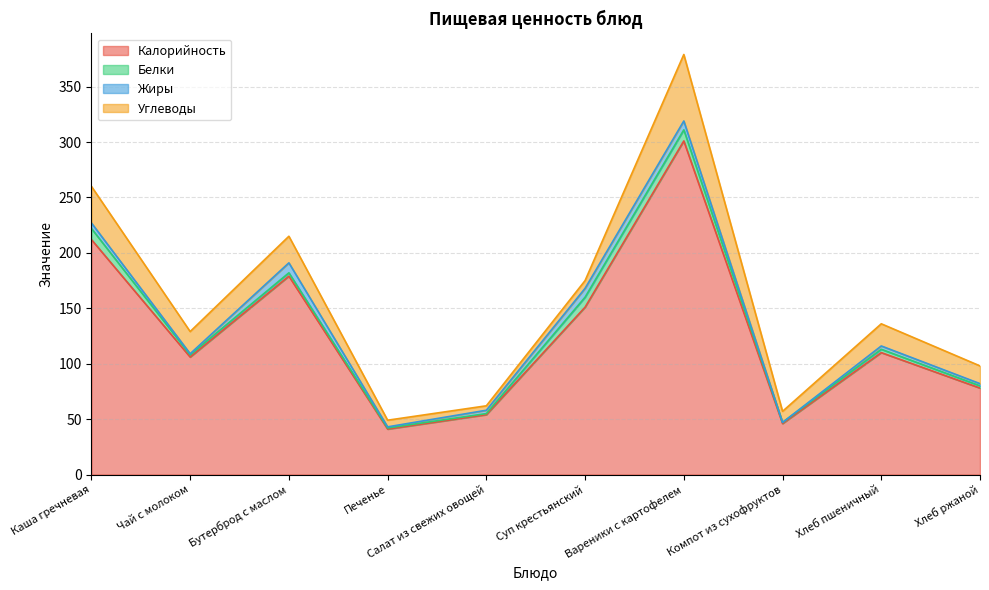

The Калорийность series shows 151 at Суп крестьянский. True or false?

True